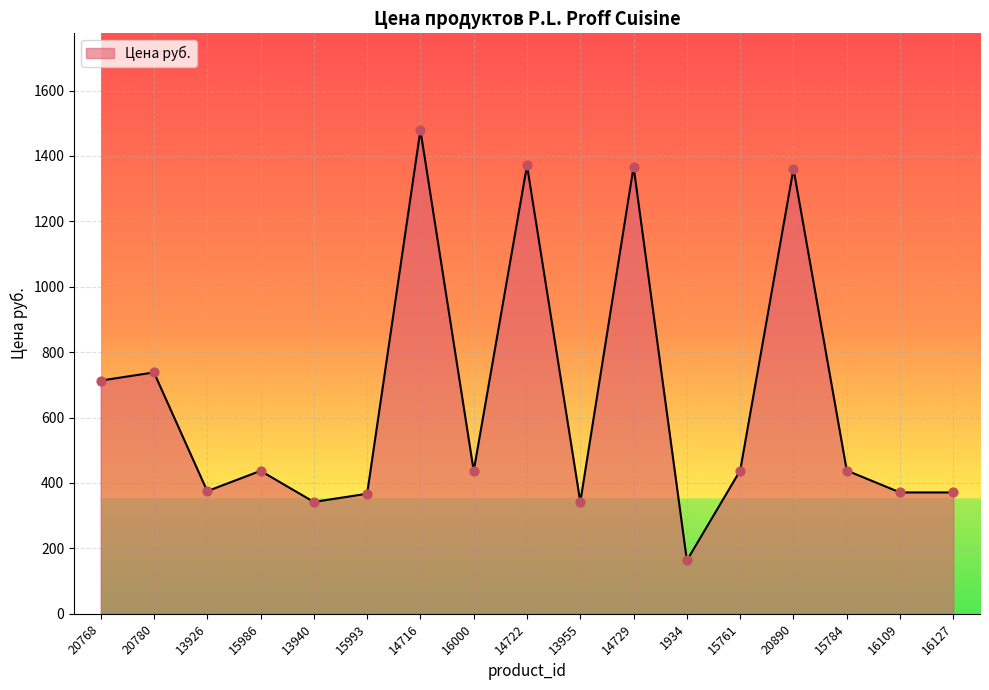

What is the ratio of the value at 14722 to the value at 16000?

3.1